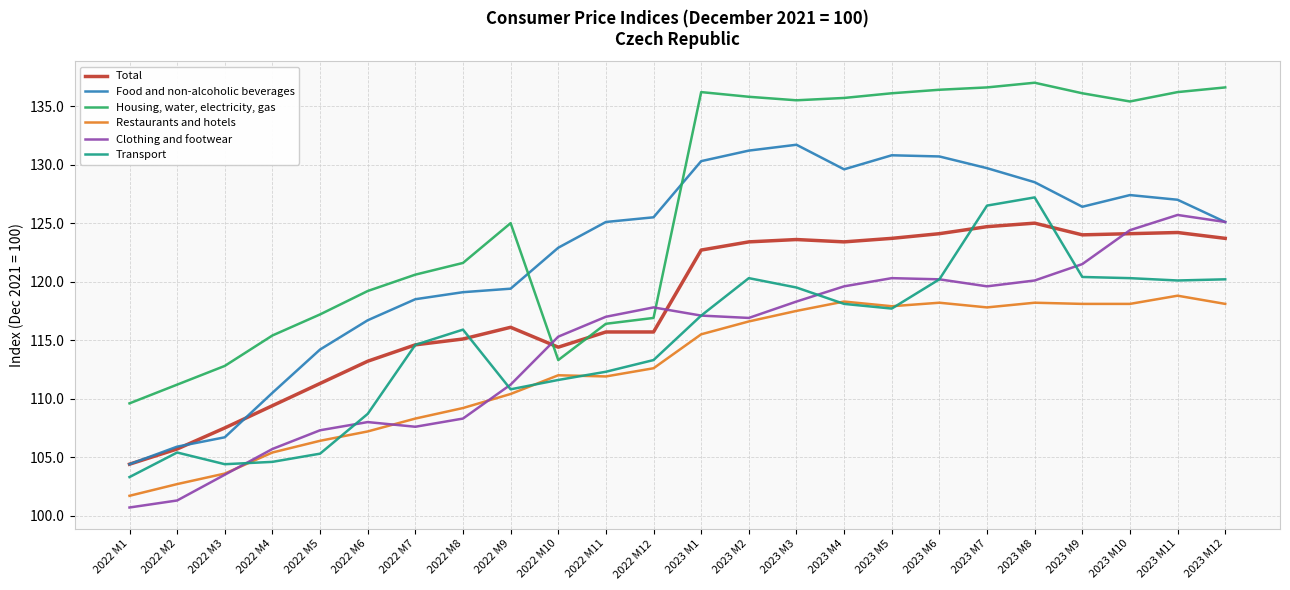

Is the value of Housing, water, electricity, gas at 2022 M11 greater than the value of Food and non-alcoholic beverages at 2022 M11?

No